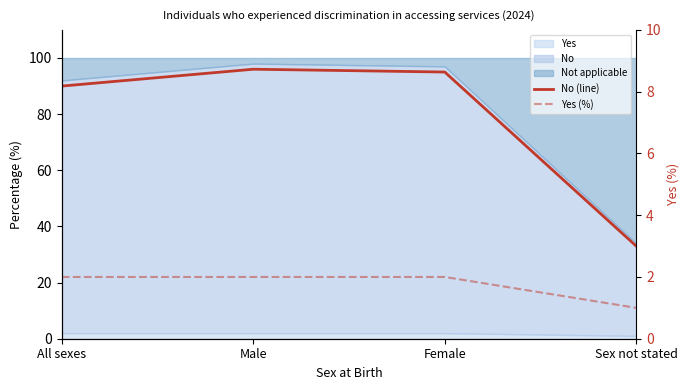

How many data points in No (line) are above 95?

1